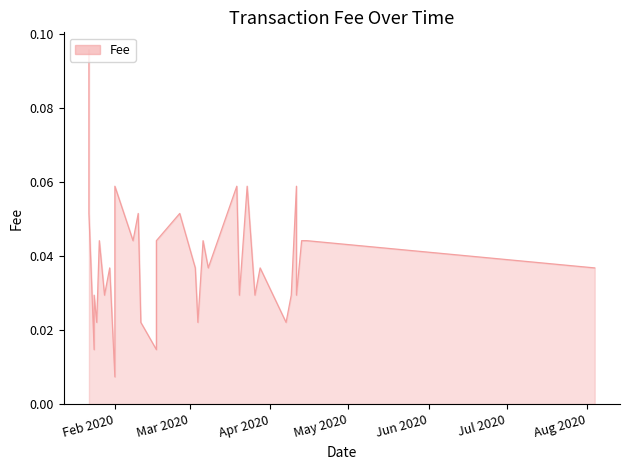

How many points are higher than both their immediate neighbors (excluding endpoints)?

11